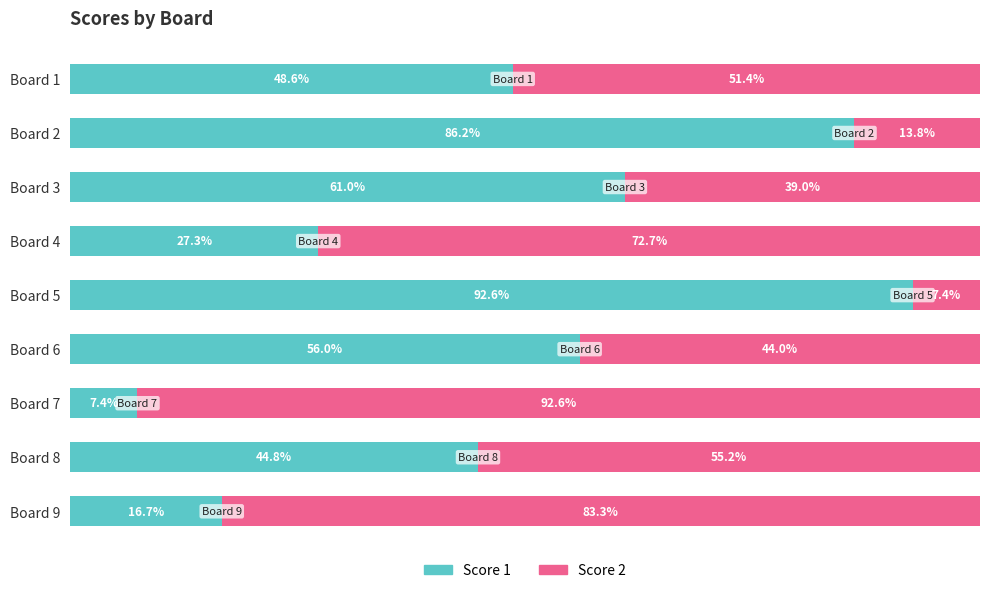

At which label is Score 1 closest to 50?

Board 1